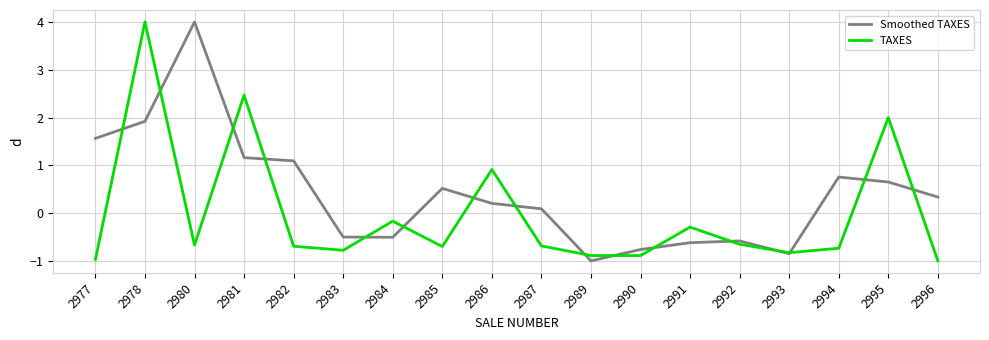

Reading left to right, extract all data points from this chart.

Smoothed TAXES: 2977=1.6	2978=1.9	2980=4.0	2981=1.2	2982=1.1	2983=-0.5	2984=-0.5	2985=0.5	2986=0.2	2987=0.1	2989=-1.0	2990=-0.8	2991=-0.6	2992=-0.6	2993=-0.8	2994=0.8	2995=0.7	2996=0.3
TAXES: 2977=-1.0	2978=4.0	2980=-0.7	2981=2.5	2982=-0.7	2983=-0.8	2984=-0.2	2985=-0.7	2986=0.9	2987=-0.7	2989=-0.9	2990=-0.9	2991=-0.3	2992=-0.7	2993=-0.8	2994=-0.7	2995=2.0	2996=-1.0